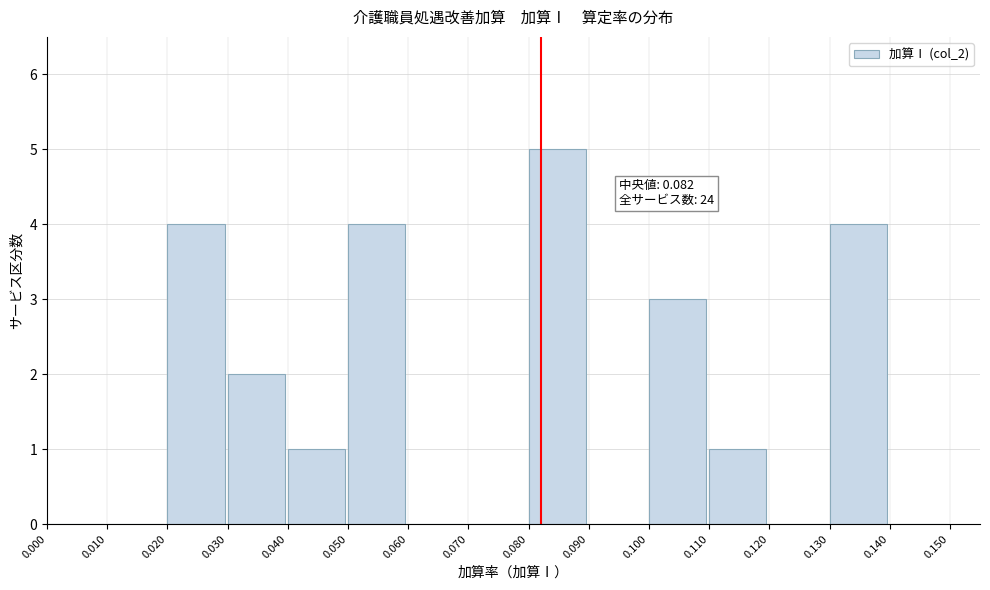

Over which range of the x-axis is the bar tallest?

0.080 to 0.090